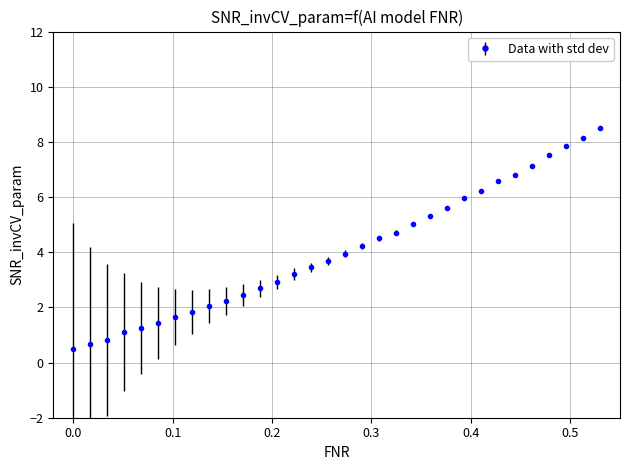

What is the value of the 15th point from the left?

3.5